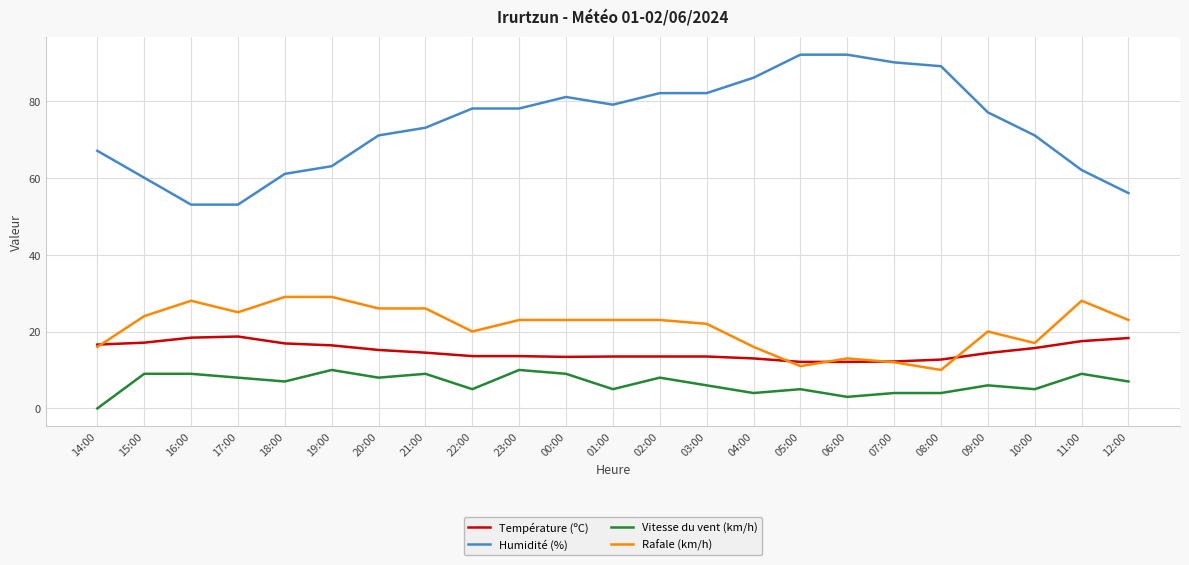

Is it true that Rafale (km/h) equals 28.0 at 11:00?

True